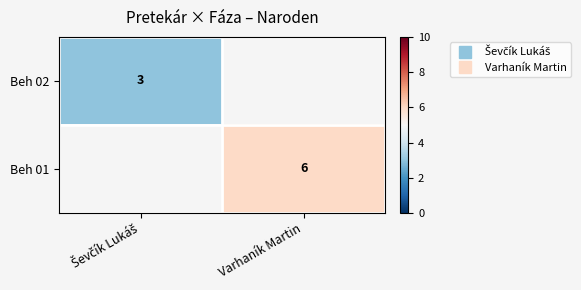

Count the number of categories in the chart.

2